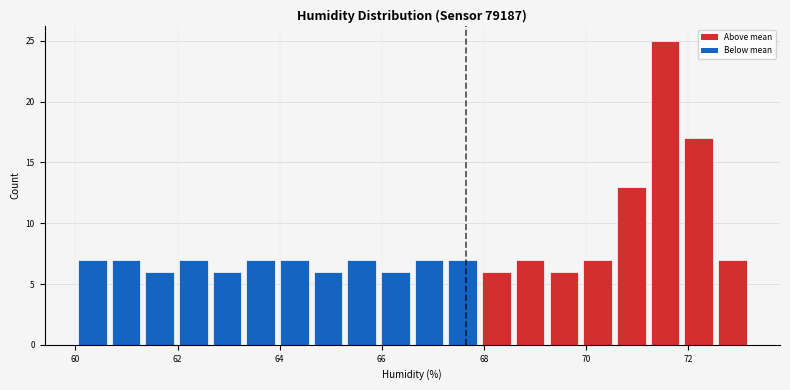

Around what value on the x-axis is the tallest bar? Give the approximate position of its centre, as read against the axis.

71.6